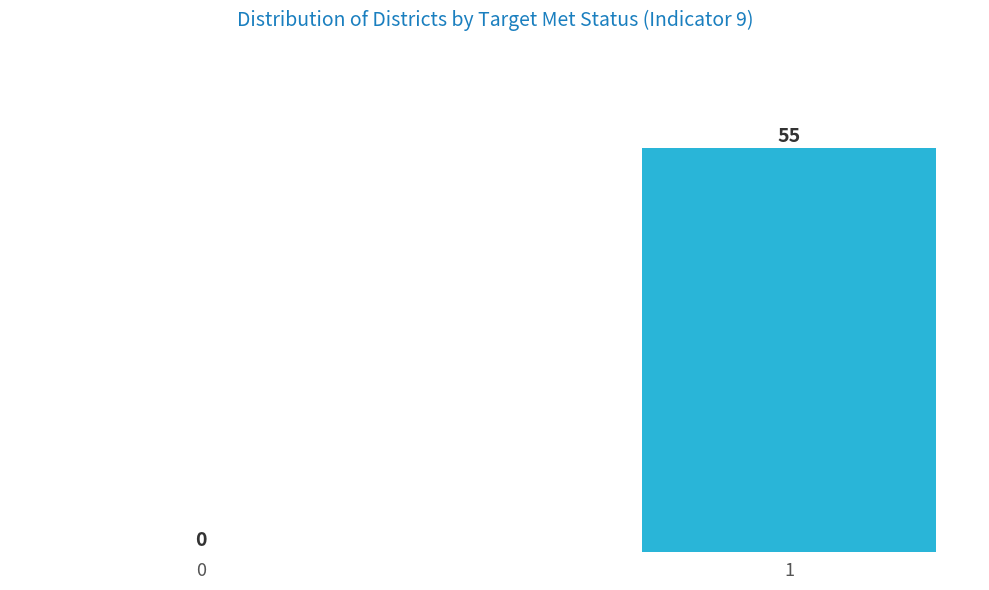

Reading right to left, what are all the values shown in this chart?

1=55	0=0